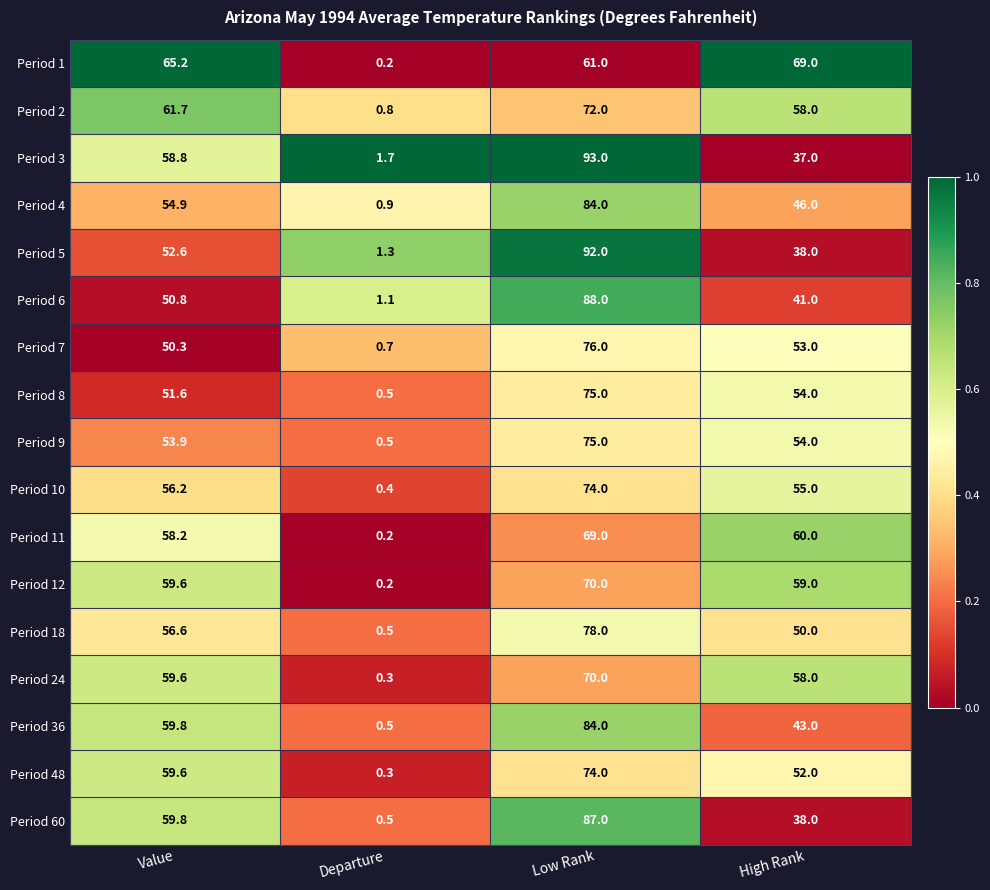

Where is Period 7 nearest to the value 38?

Value